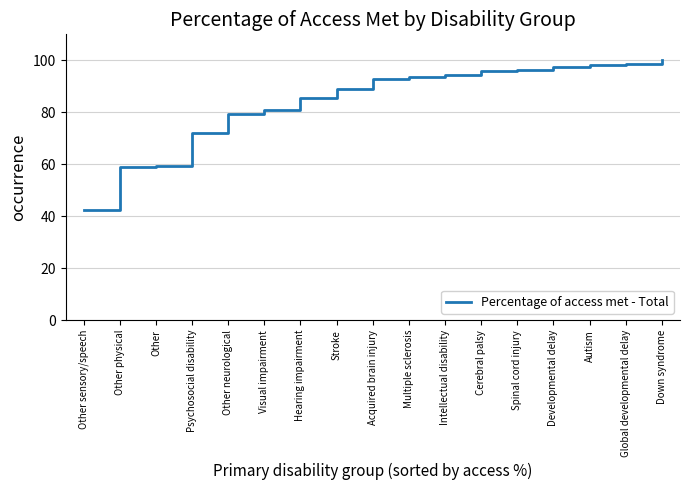

What is the maximum value shown in the chart?

100.0